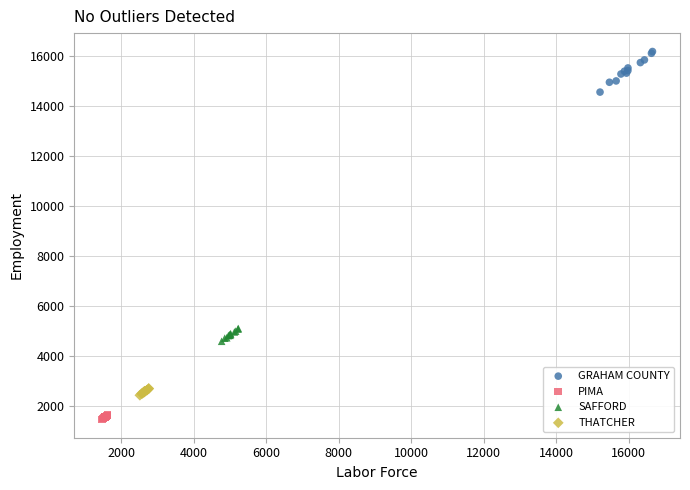

Which series contains the lowest Y value?

PIMA